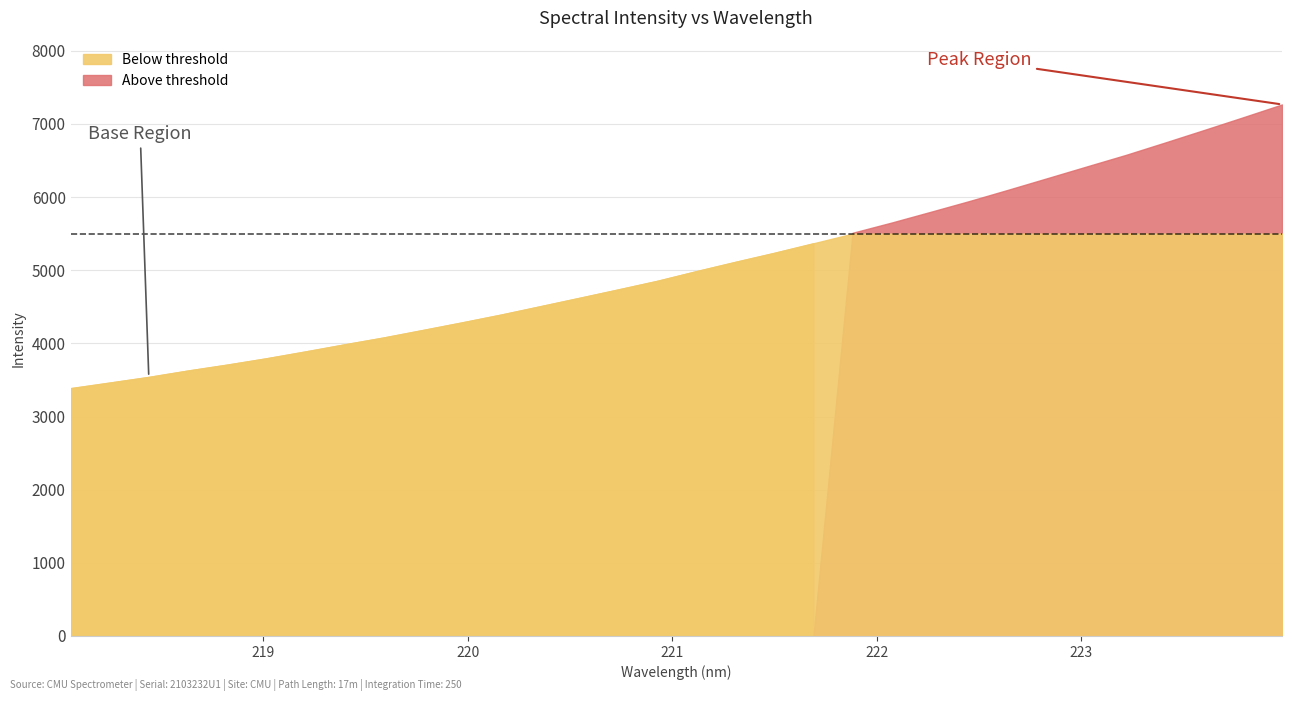

What is the change in value from 218.0596 to 220.3533?

+1119.3